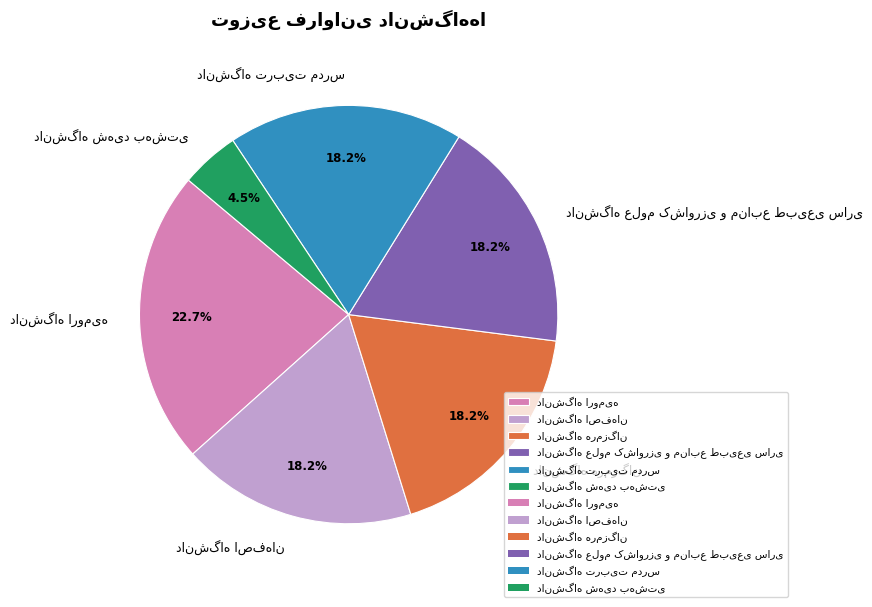

To the nearest percent, what is the difference between the largest and smallest slice percentages?

18%